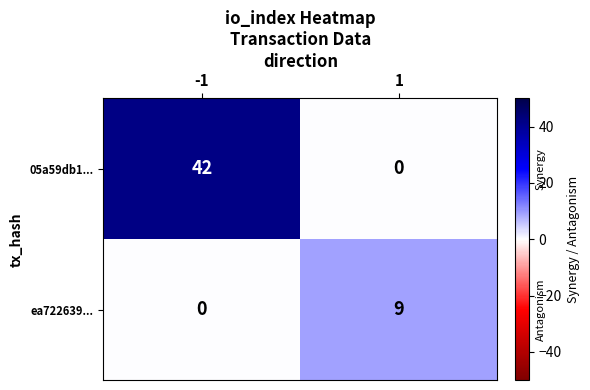

What is the average value of the 05a59db1... series?

21